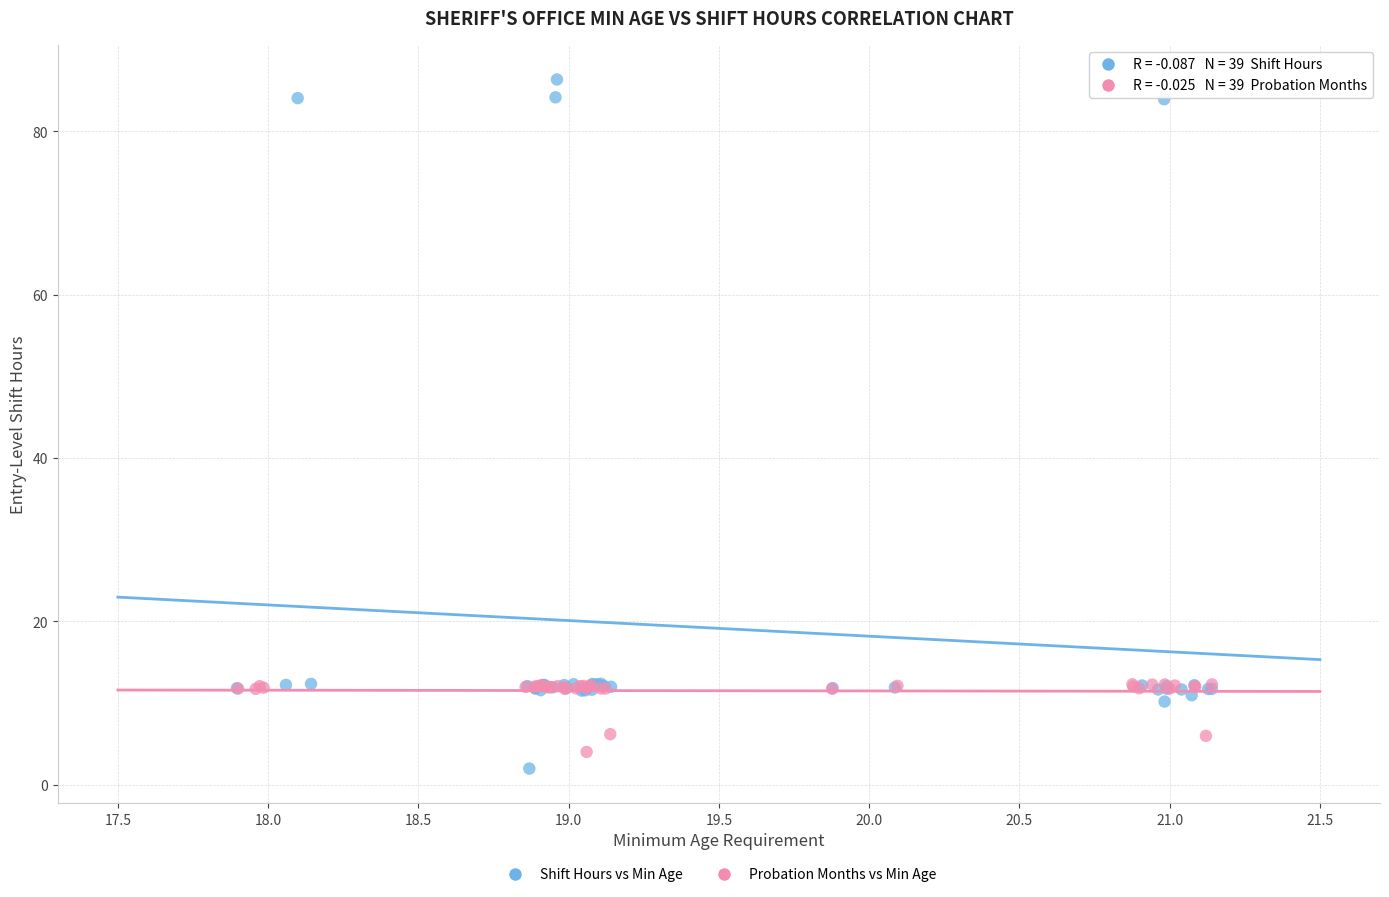

Which series has the widest spread of Y values?

Shift Hours vs Min Age